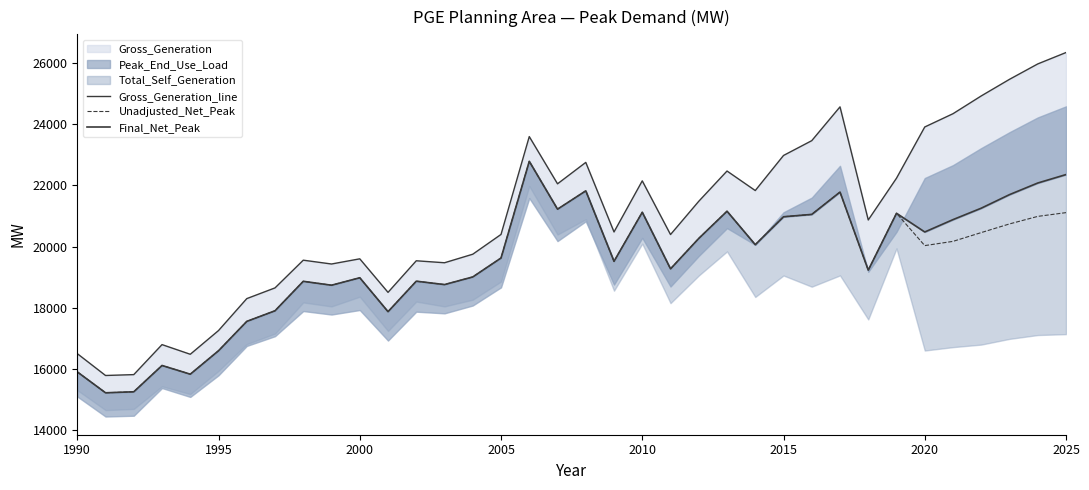

What is the highest value of the Unadjusted_Net_Peak series?

22791.0